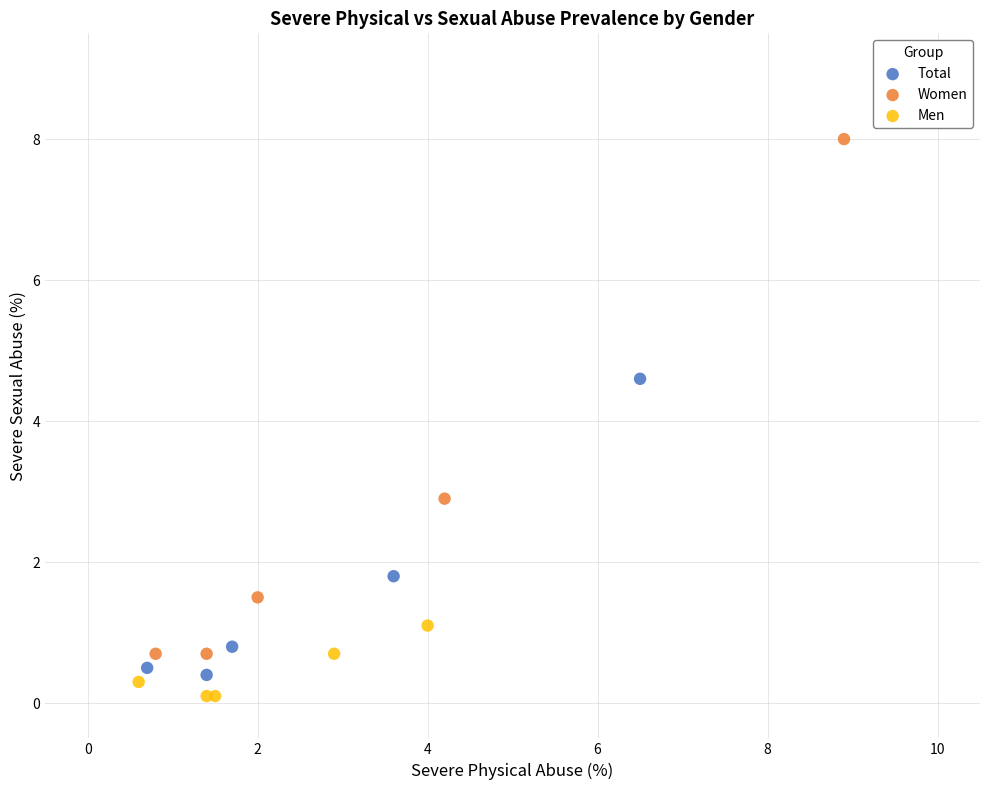

Which series has the widest spread of Y values?

Women